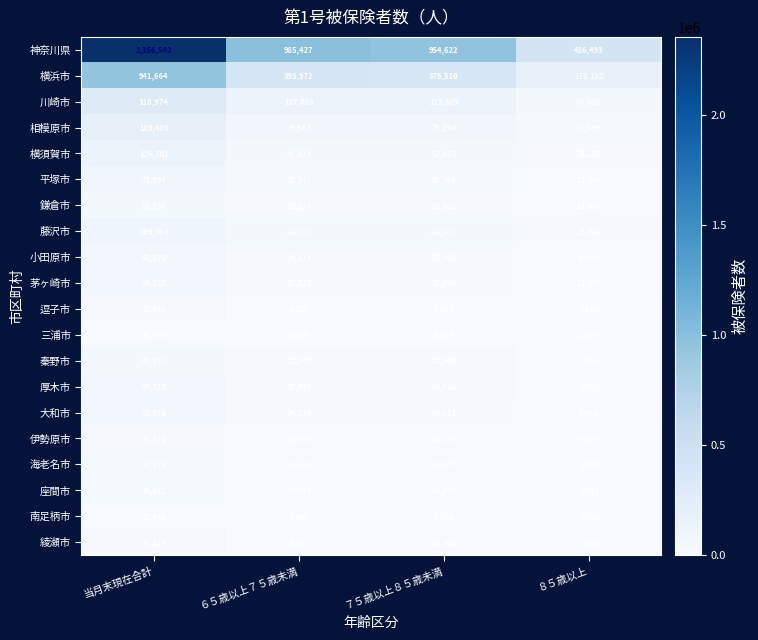

At which category does the chart reach its minimum across all series?

８５歳以上